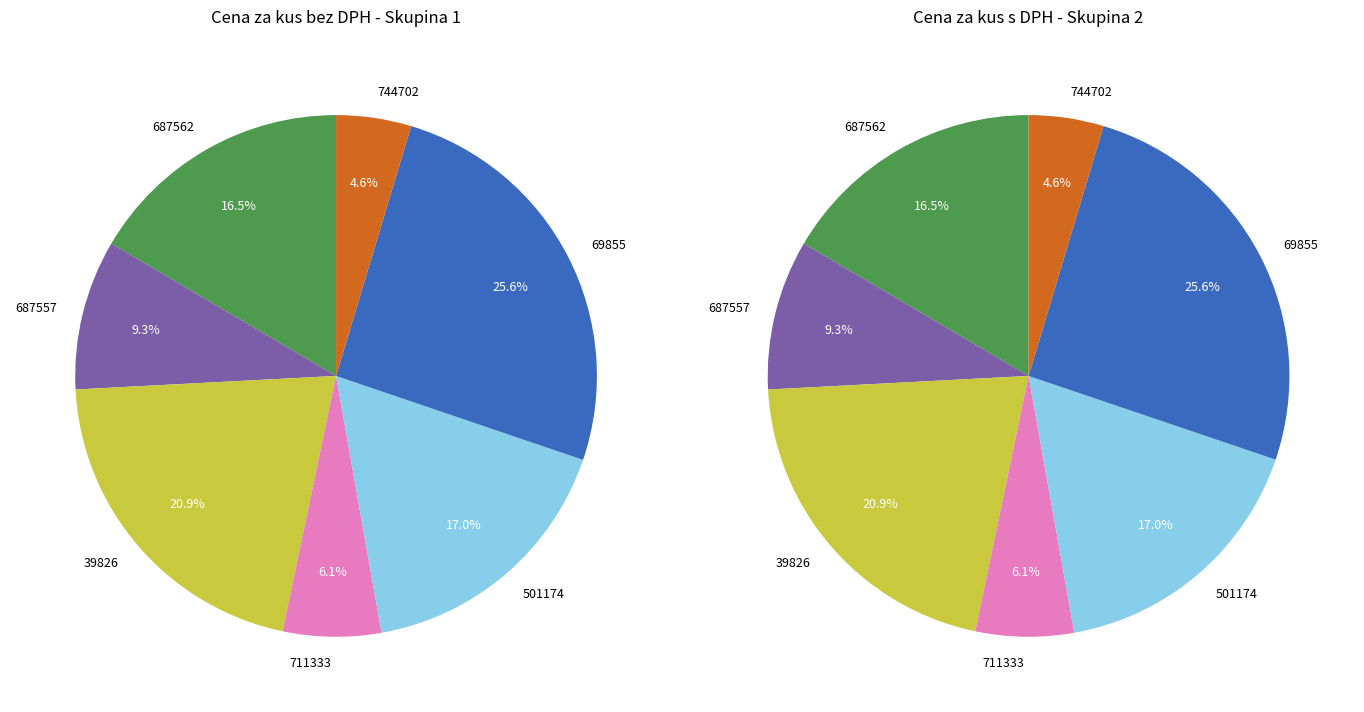

Is there any slice that represents more than half of the pie?

No